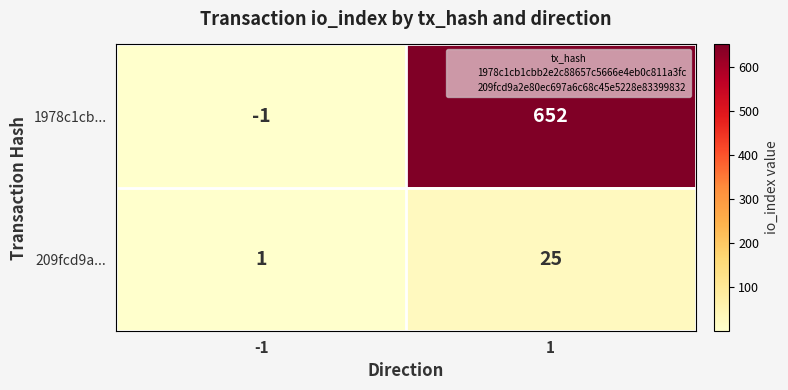

List the series in order of their overall mean, lowest first.

209fcd9a..., 1978c1cb...